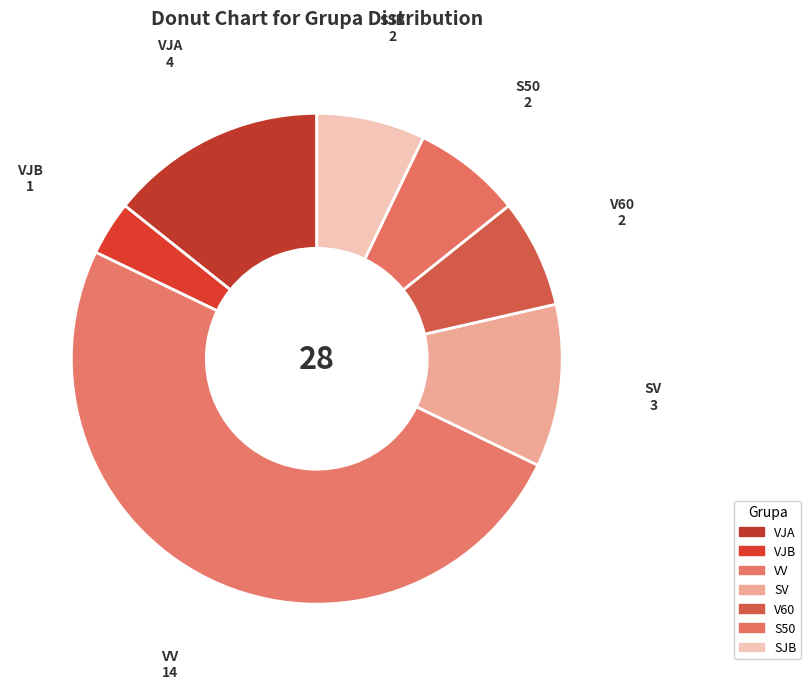

Which slice represents more than half of the pie?

VV